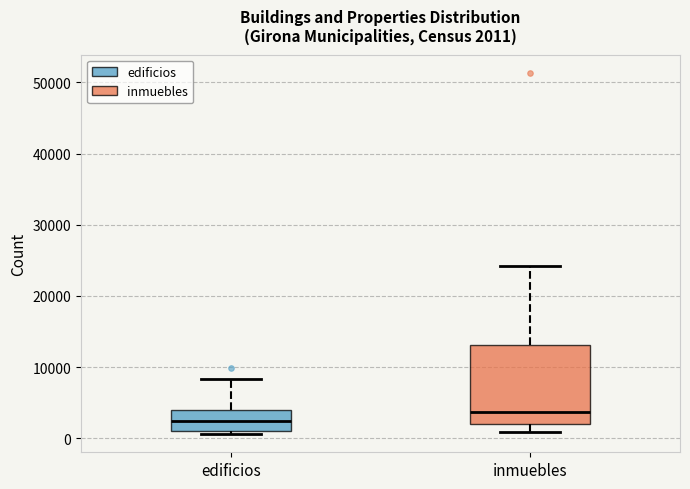

Which box's median line is the lowest?

edificios